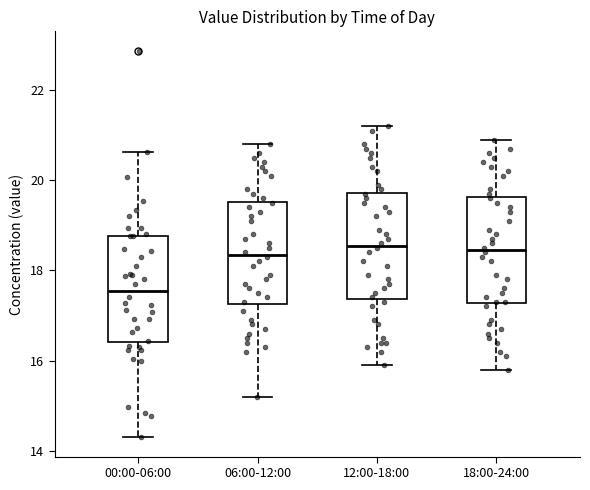

Reading left to right, read every box against the y-axis: the position of its median line, the range the box covers, and the ends of its whiskers. The values are not printed on the chart, so give them approximately, as read against the axis.

00:00-06:00: median 17.6, box 16.4 to 18.8, whiskers 14.4 to 20.6
06:00-12:00: median 18.4, box 17.2 to 19.6, whiskers 15.2 to 20.8
12:00-18:00: median 18.6, box 17.4 to 19.8, whiskers 16.0 to 21.2
18:00-24:00: median 18.4, box 17.2 to 19.6, whiskers 15.8 to 21.0